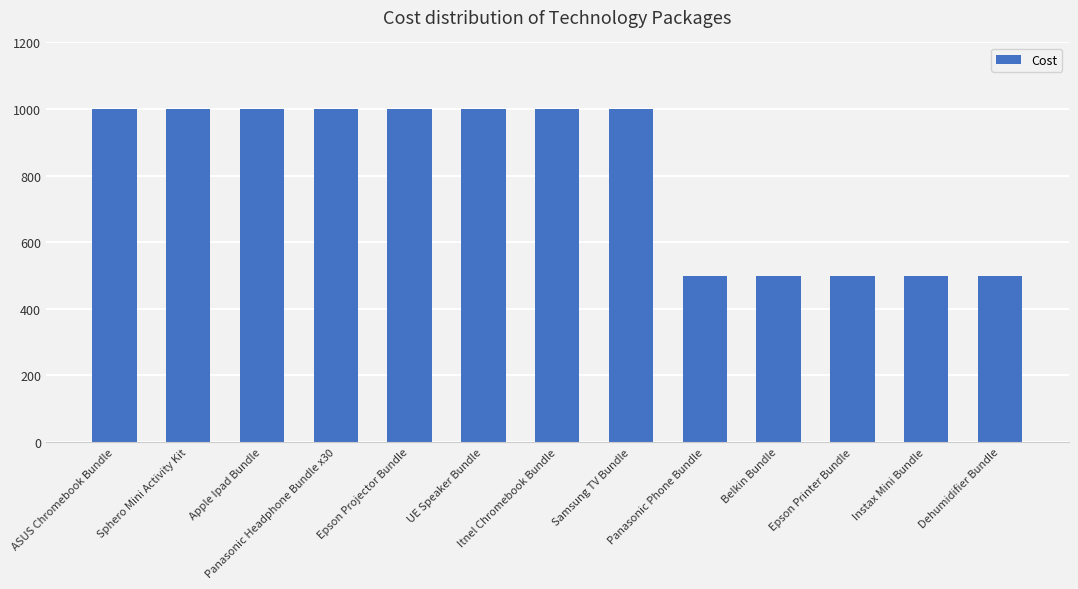

What is the change in value from UE Speaker Bundle to Dehumidifier Bundle?

-500